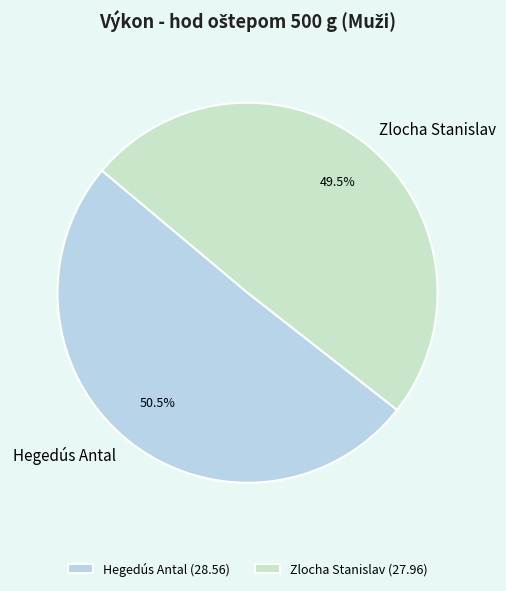

Which slice represents more than half of the pie?

Hegedús Antal